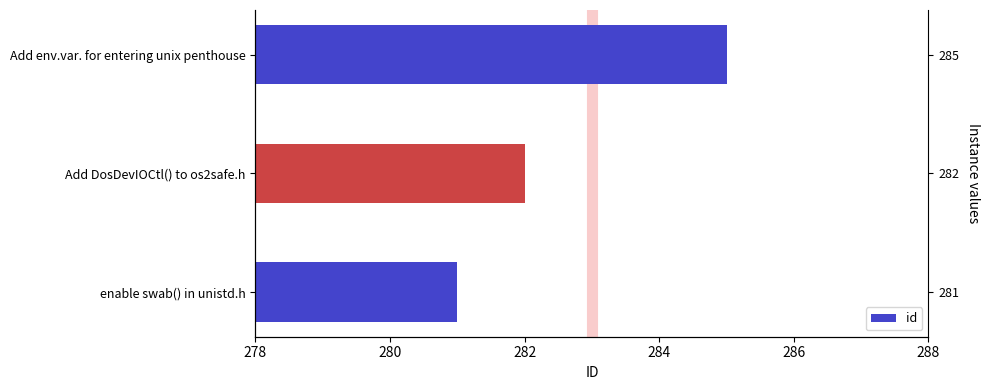

Count the number of categories in the chart.

3